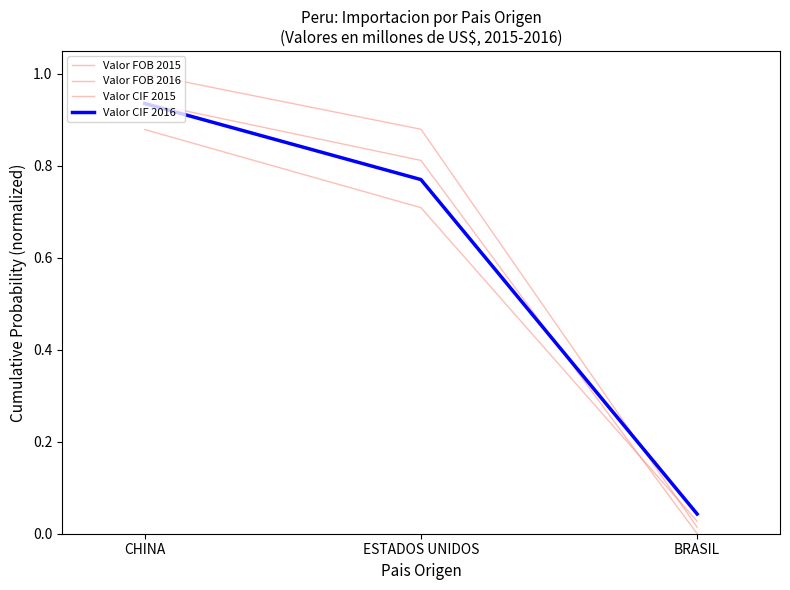

Reading left to right, what are all the values shown in this chart?

Valor FOB 2015: CHINA=0.9	ESTADOS UNIDOS=0.8	BRASIL=0.0
Valor FOB 2016: CHINA=0.9	ESTADOS UNIDOS=0.7	BRASIL=0.0
Valor CIF 2015: CHINA=1.0	ESTADOS UNIDOS=0.9	BRASIL=0.0
Valor CIF 2016: CHINA=0.9	ESTADOS UNIDOS=0.8	BRASIL=0.0